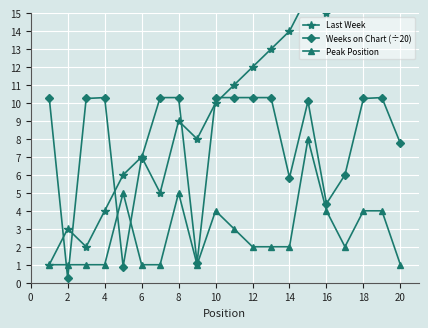

The value of Peak Position at 16 is 4.0. True or false?

True